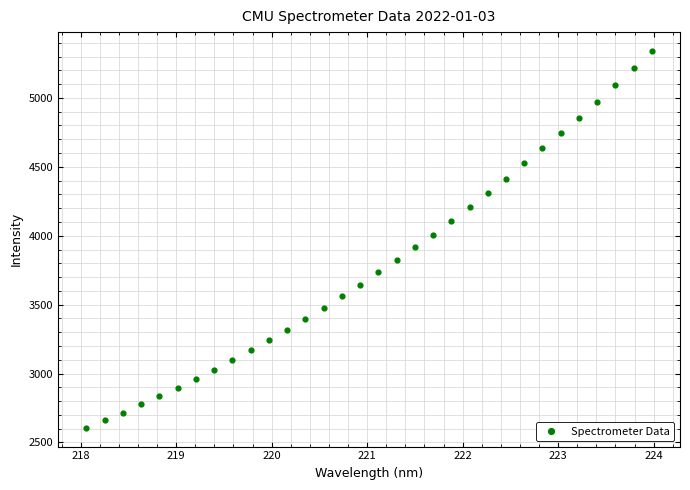

What is the range of Y values (max minus min)?

2733.7